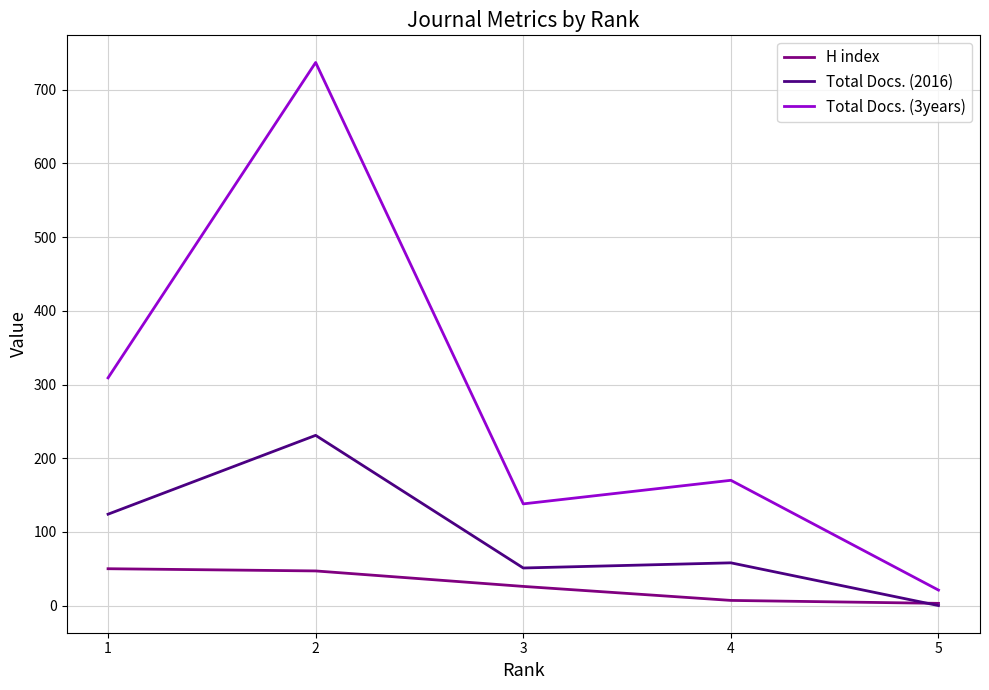

In Total Docs. (2016), how many points are higher than both neighbors (excluding endpoints)?

2